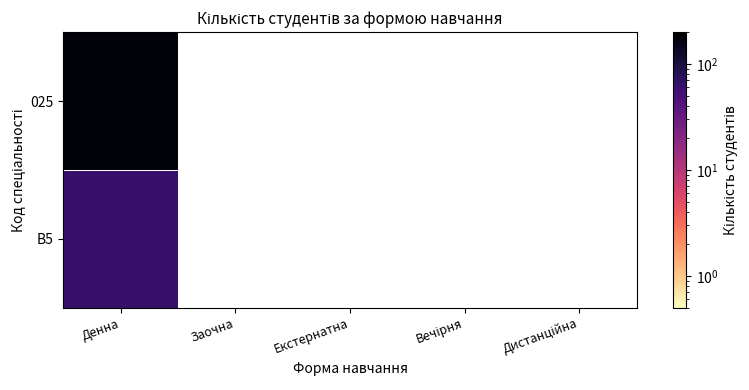

Where is B5 nearest to the value 63?

Денна